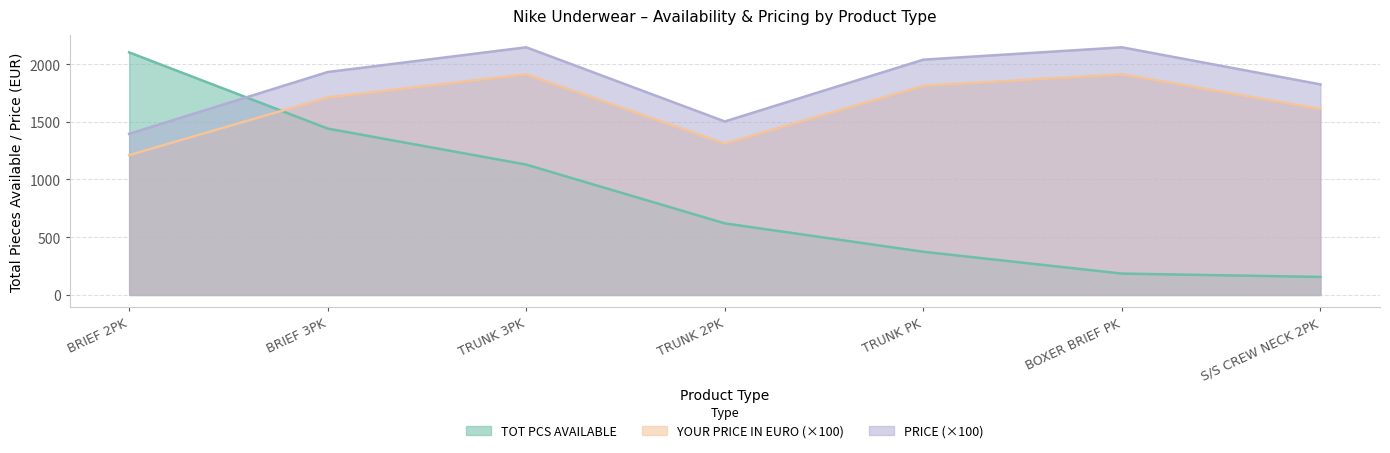

How many categories are shown in the chart?

7